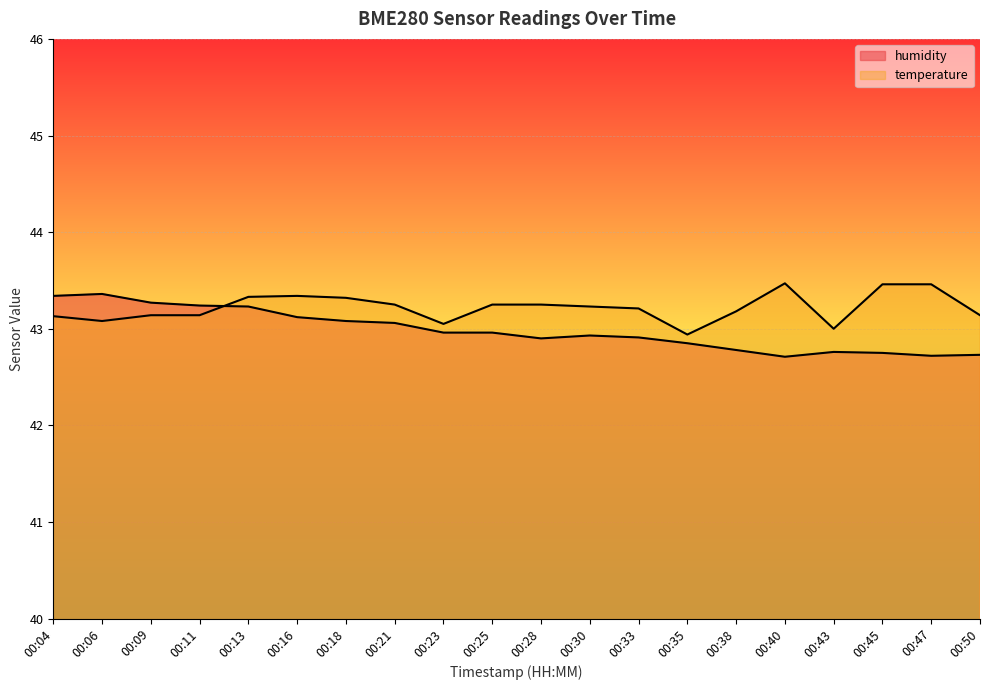

Rank the series at 00:43 from highest to lowest value.

temperature, humidity